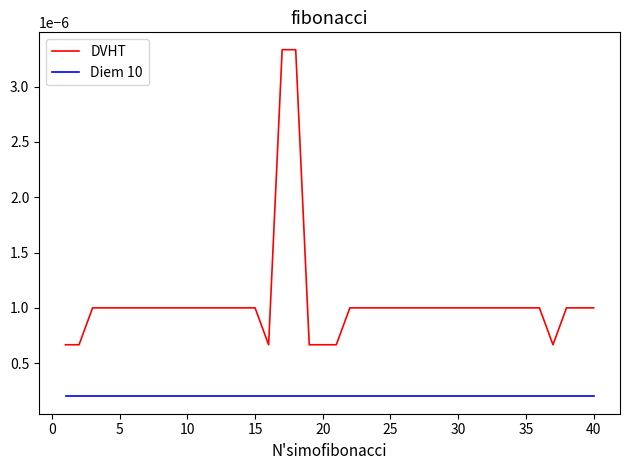

True or false: Diem 10 and DVHT cross at least once.

False